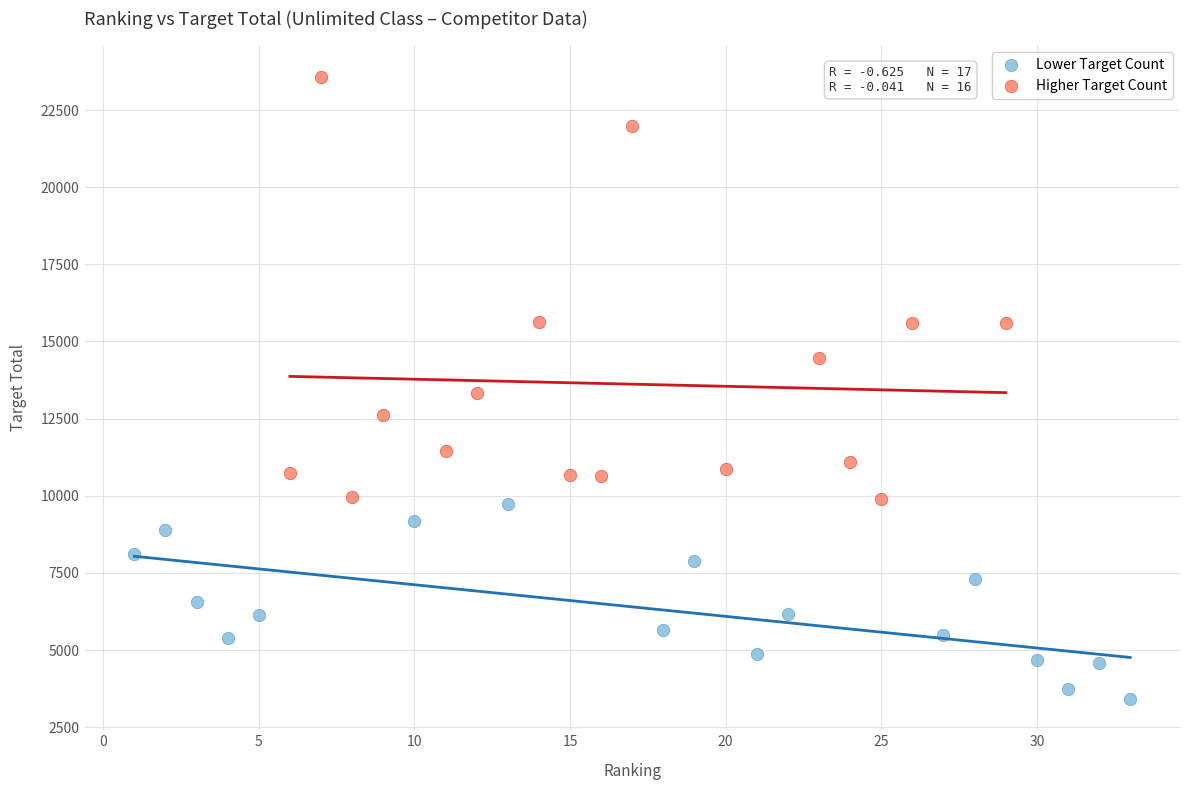

Which series reaches the minimum Y coordinate?

Lower Target Count